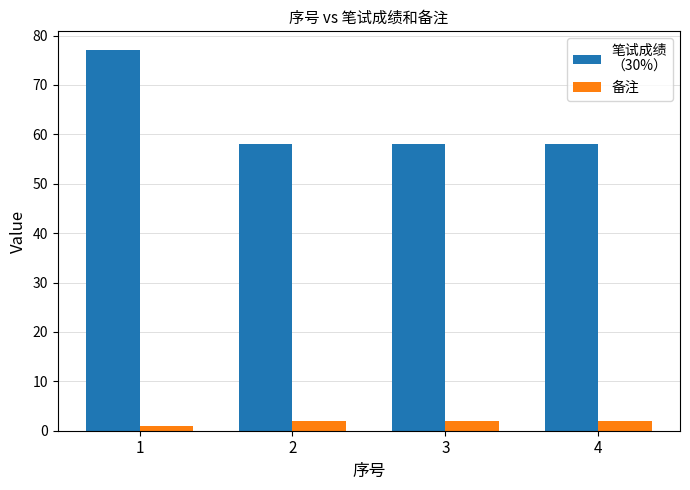

How many groups of bars are there?

4